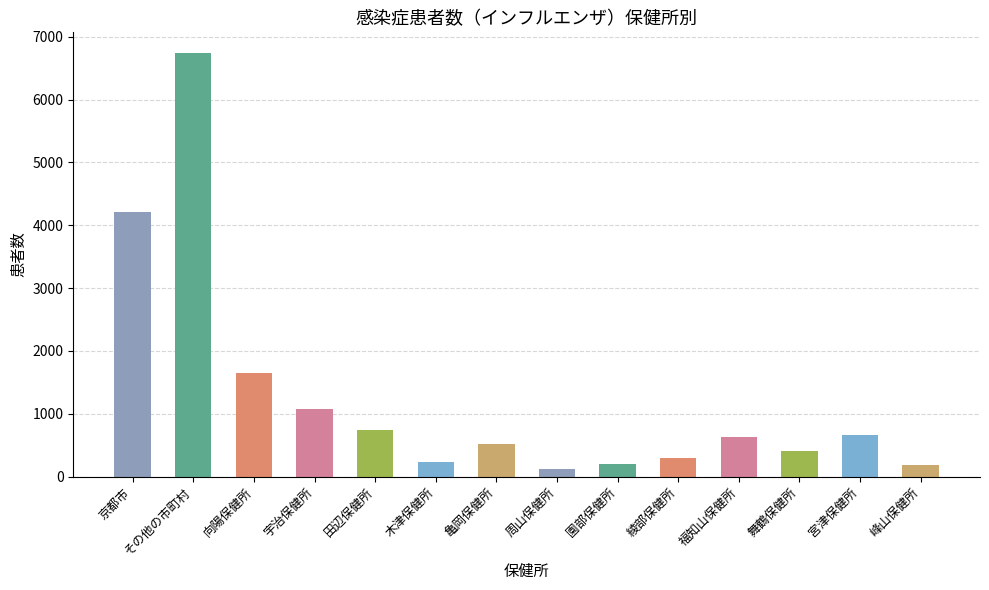

Which label corresponds to the smallest value in the chart?

周山保健所